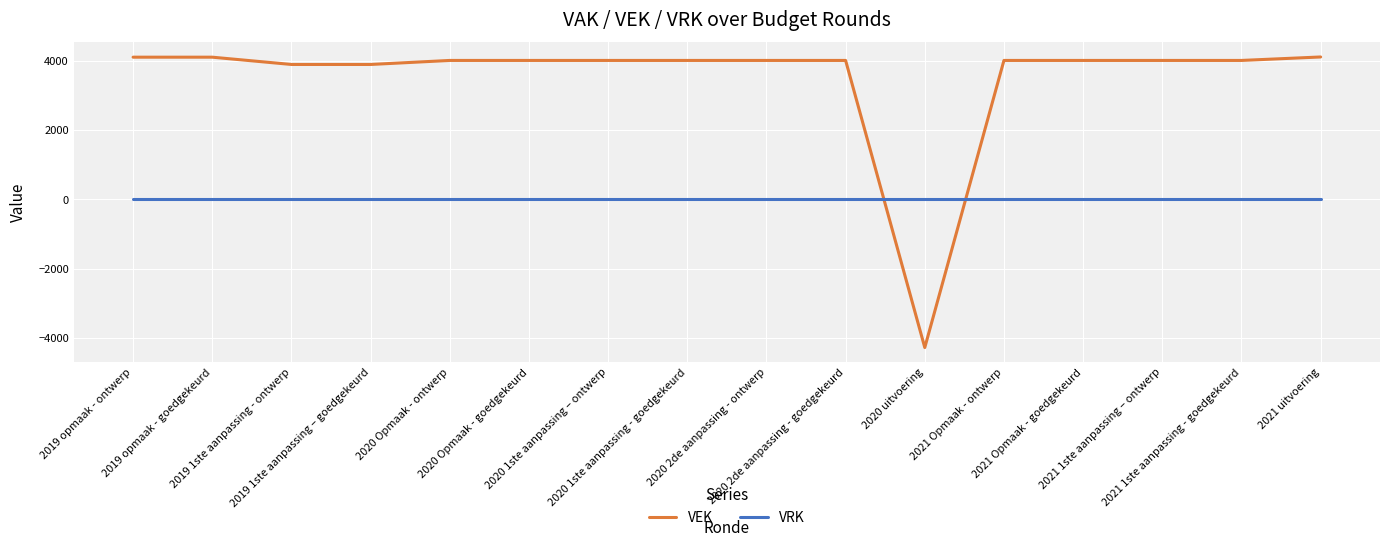

Which series ends up on top after the final intersection of VRK and VEK?

VEK